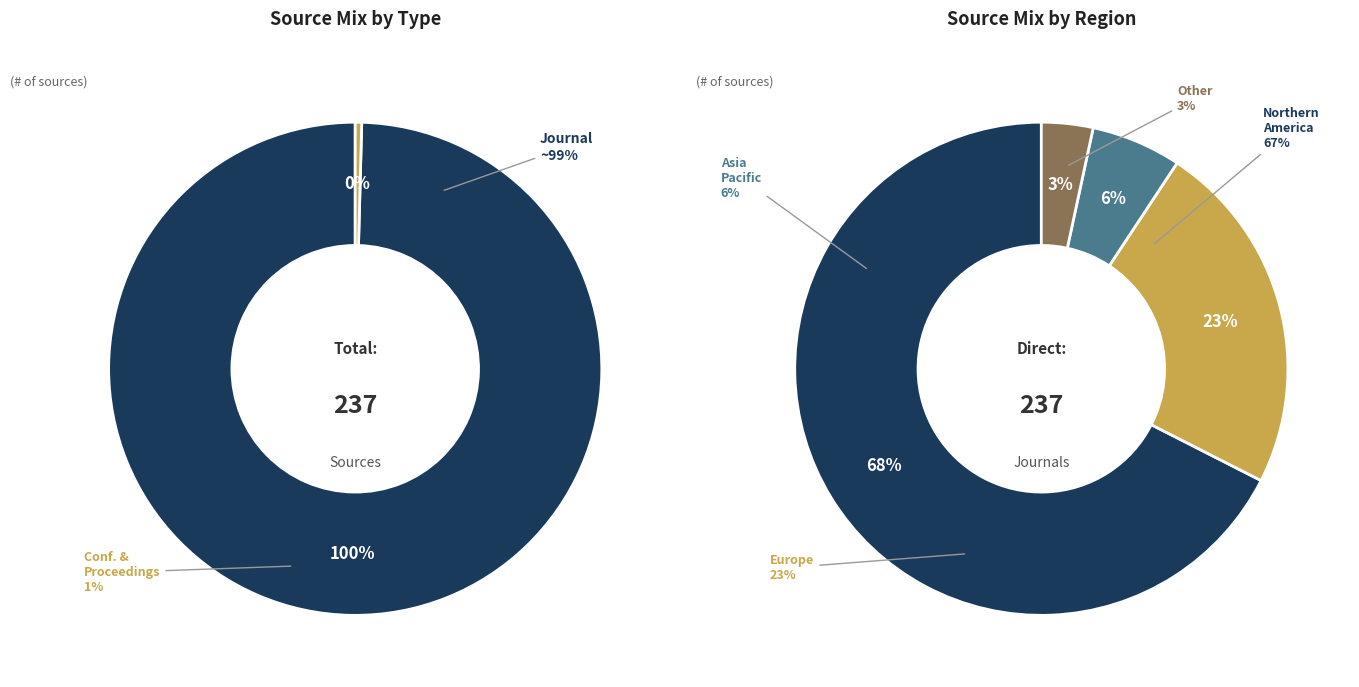

Approximately how many times larger is the value at journal compared to conference and proceedings?

236.0